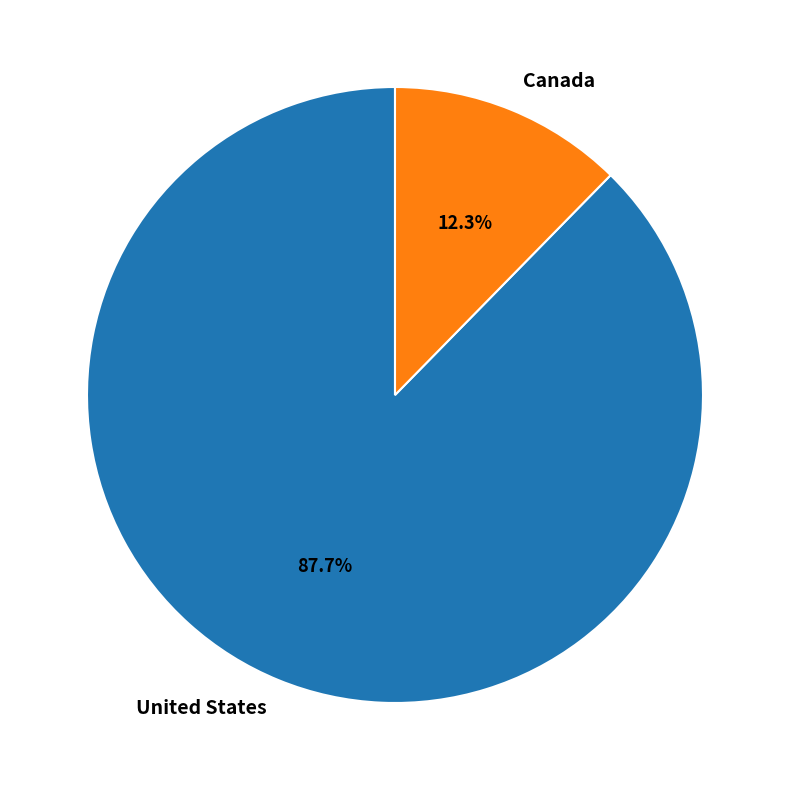

To the nearest percent, what portion does United States represent?

88%